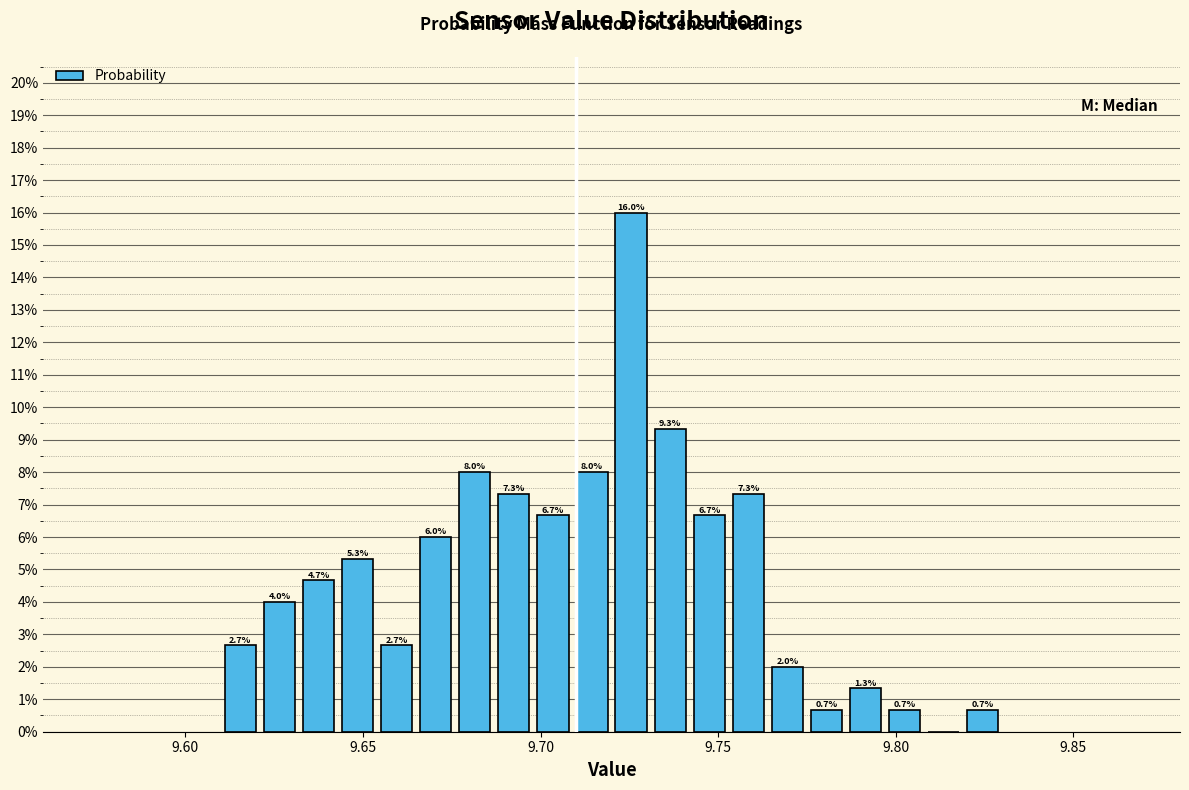

Read against the x-axis, roughly where is the centre of the tallest bar?

9.725